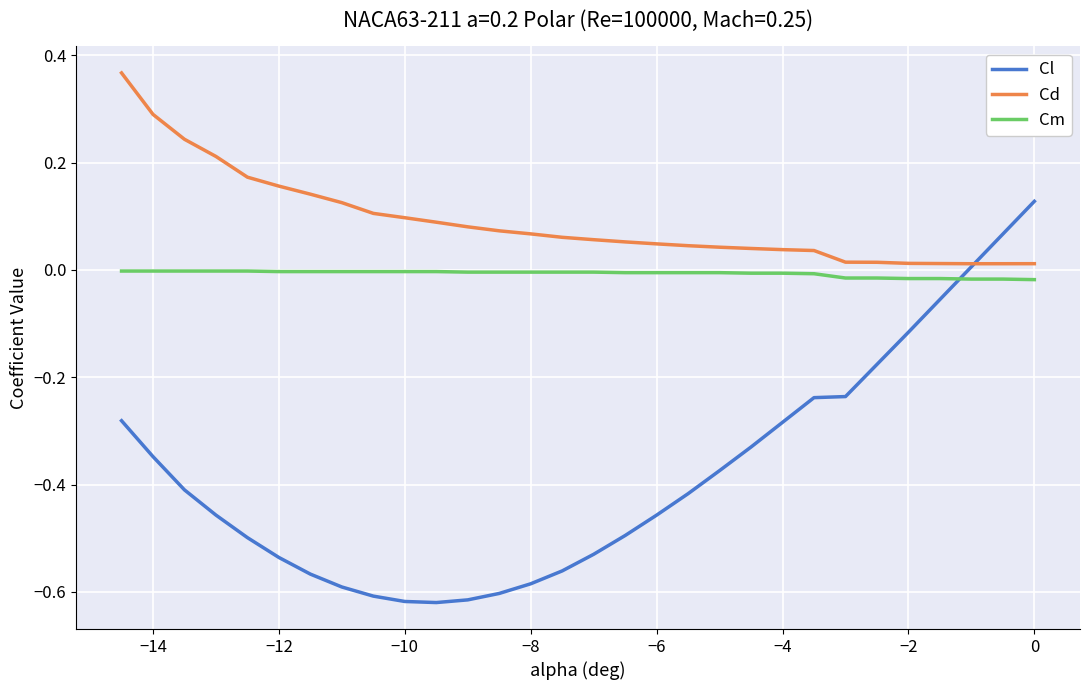

True or false: Cm and Cl cross at least once.

True